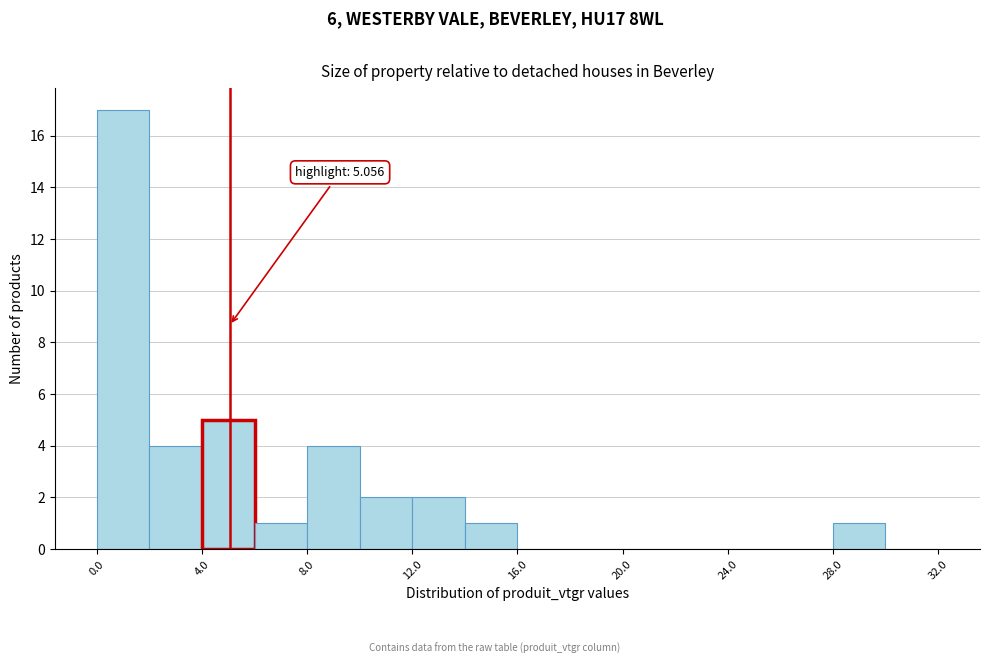

Over which range of the x-axis is the bar tallest?

0 to 2